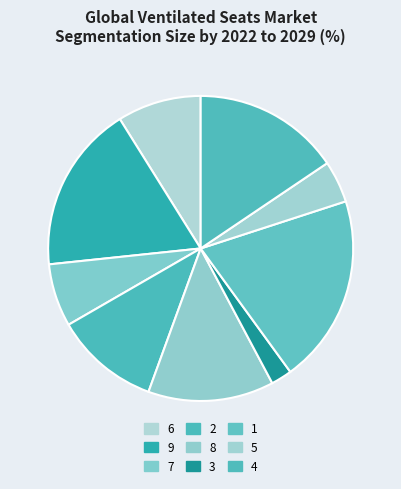

Does 1 represent more than half of the total?

No